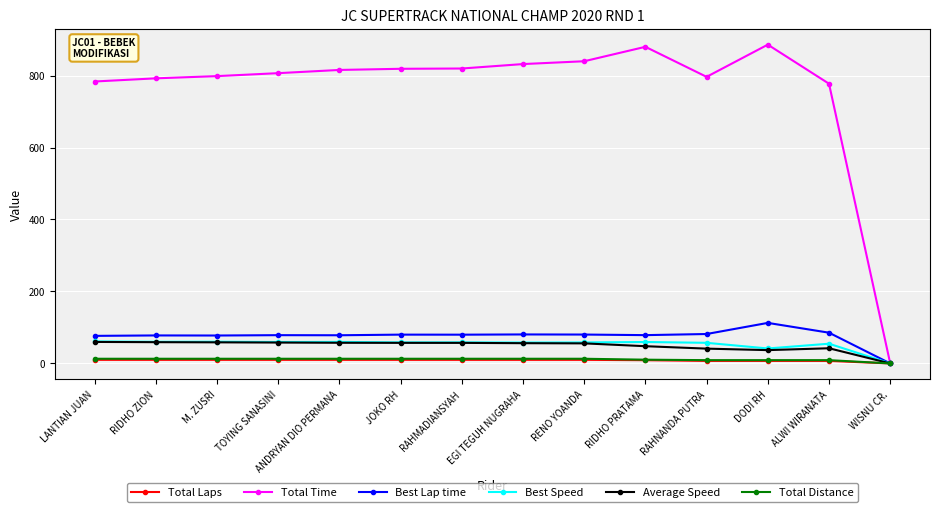

True or false: Average Speed has more than 0 interior local peaks.

True